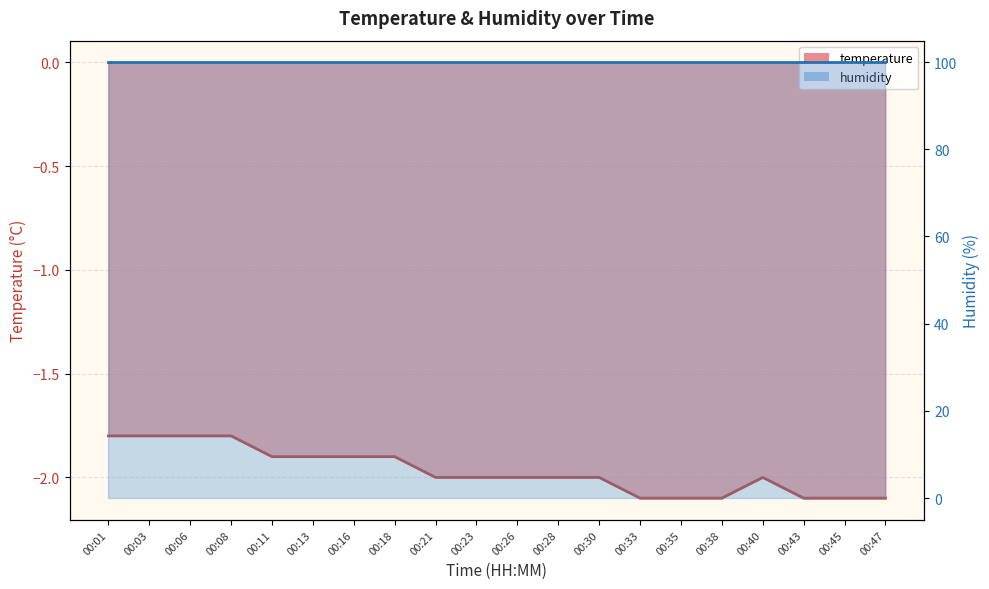

At which category does the chart reach its minimum across all series?

00:33